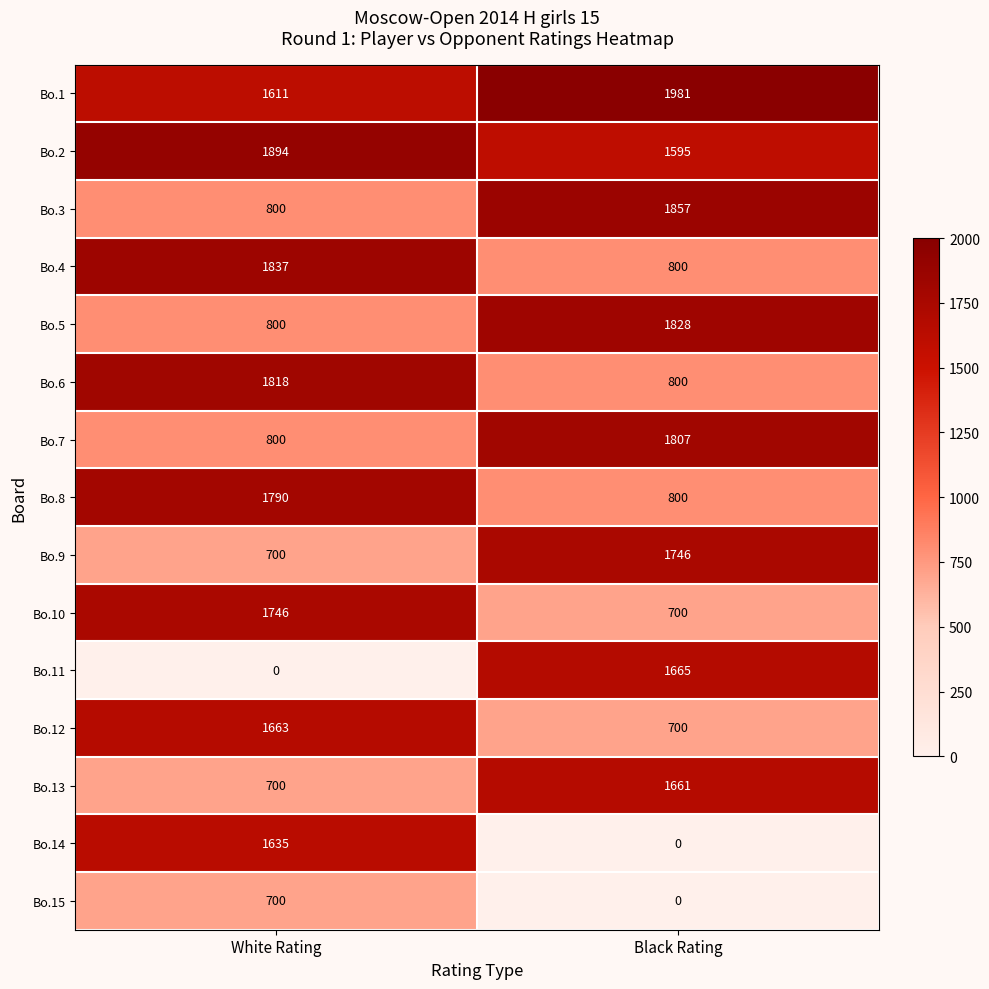

Reading right to left, transcribe all the data shown in this chart.

Bo.1: Black Rating=1981	White Rating=1611
Bo.2: Black Rating=1595	White Rating=1894
Bo.3: Black Rating=1857	White Rating=800
Bo.4: Black Rating=800	White Rating=1837
Bo.5: Black Rating=1828	White Rating=800
Bo.6: Black Rating=800	White Rating=1818
Bo.7: Black Rating=1807	White Rating=800
Bo.8: Black Rating=800	White Rating=1790
Bo.9: Black Rating=1746	White Rating=700
Bo.10: Black Rating=700	White Rating=1746
Bo.11: Black Rating=1665	White Rating=0
Bo.12: Black Rating=700	White Rating=1663
Bo.13: Black Rating=1661	White Rating=700
Bo.14: Black Rating=0	White Rating=1635
Bo.15: Black Rating=0	White Rating=700